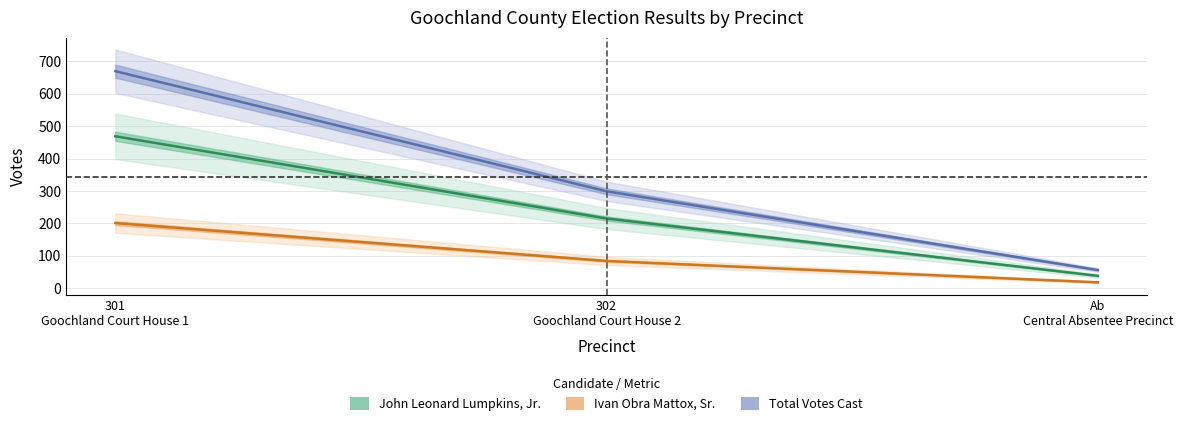

At which category is the sum across all series the highest?

301 Goochland Court House 1